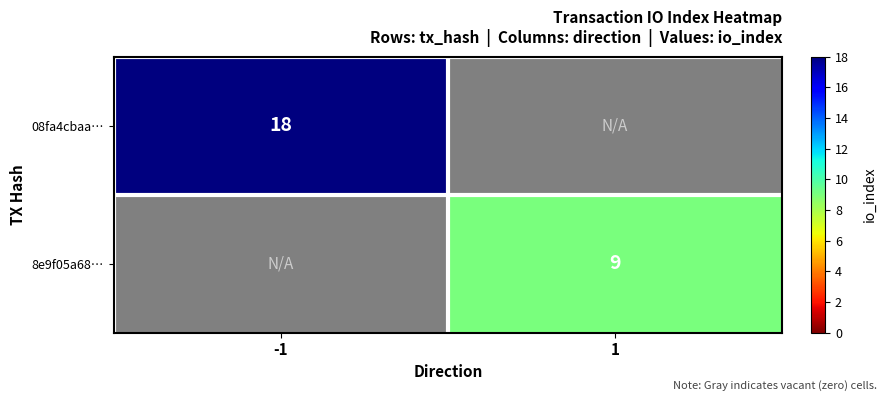

Is it true that 08fa4cbaa… equals 18 at -1?

True